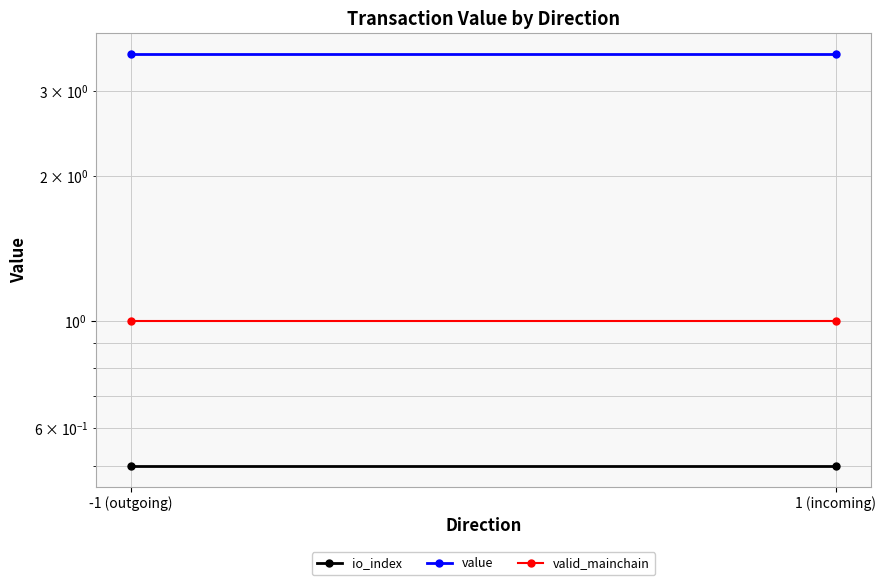

Reading left to right, what are all the values shown in this chart?

io_index: -1 (outgoing)=0.5	1 (incoming)=0.5
value: -1 (outgoing)=3.6	1 (incoming)=3.6
valid_mainchain: -1 (outgoing)=1.0	1 (incoming)=1.0